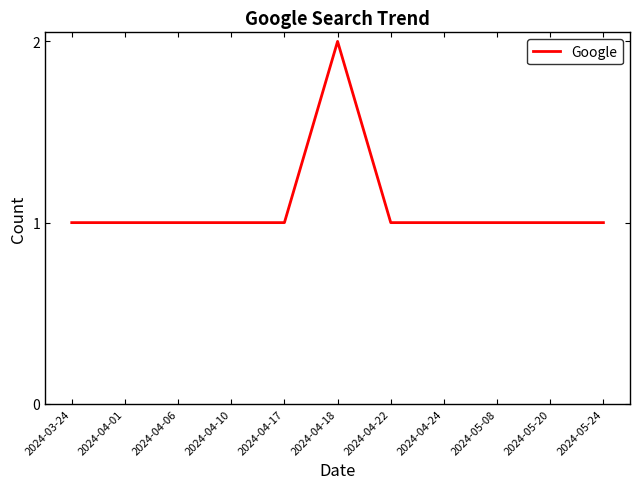

The chart shows a value of 1 at 2024-05-08. True or false?

True